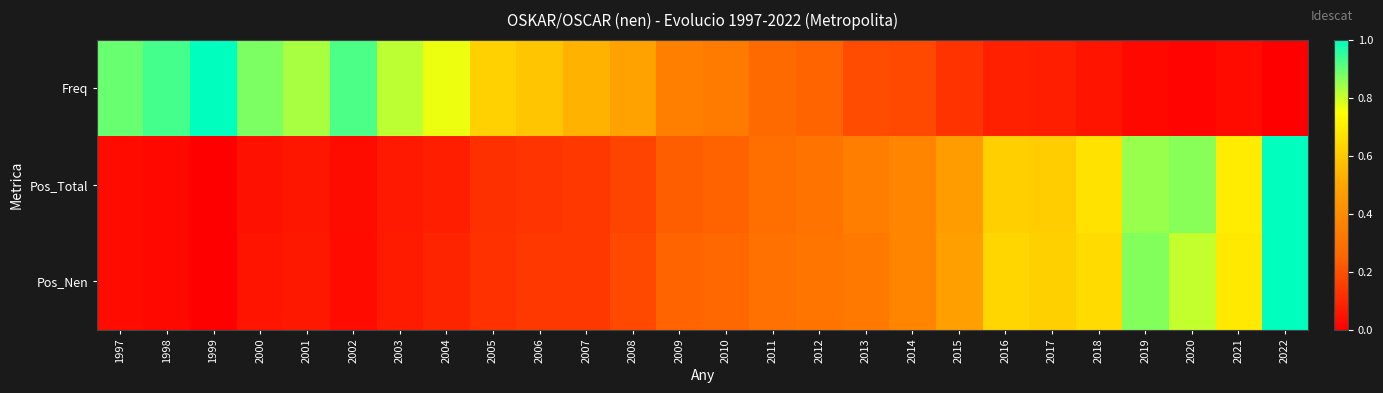

What is the greatest value displayed?

1.0